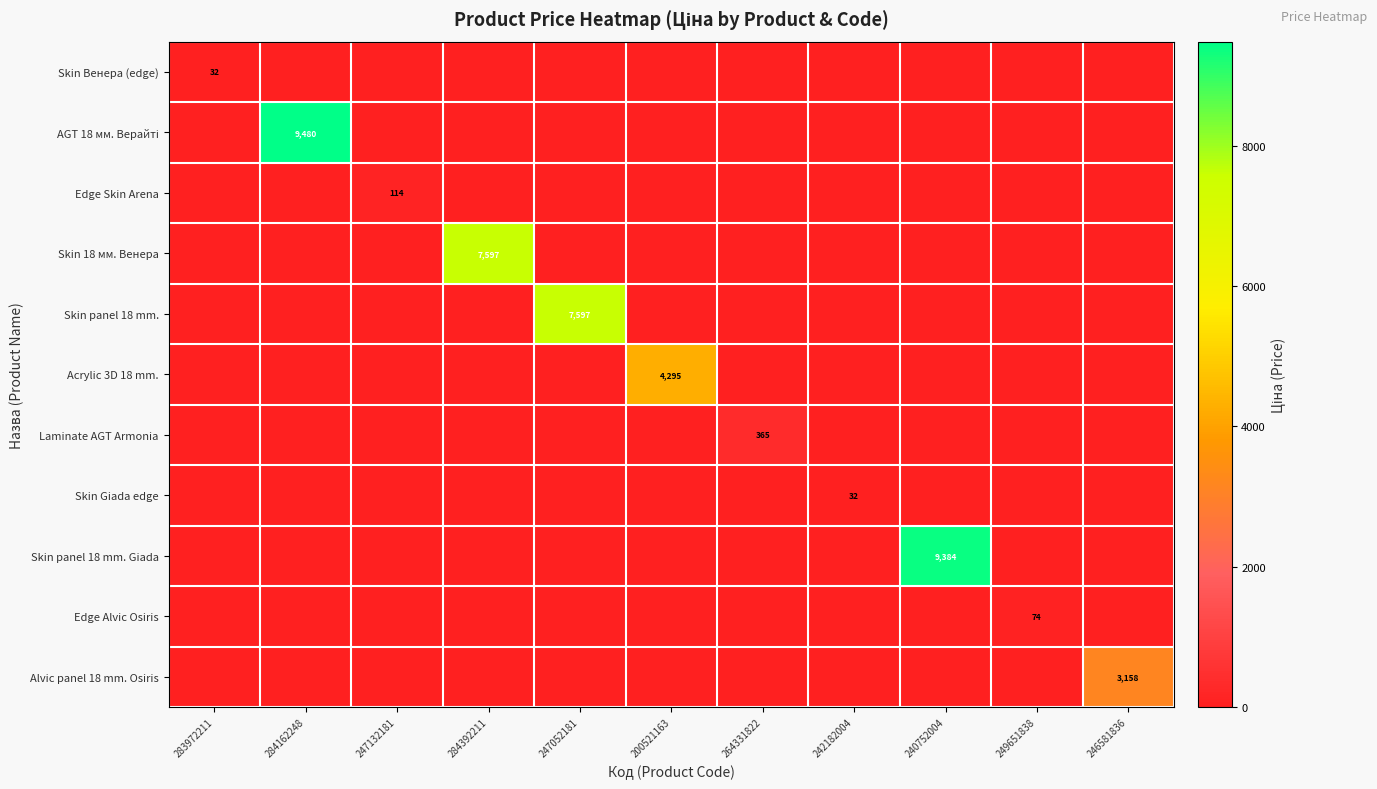

Which label corresponds to the smallest value in the chart?

284162248